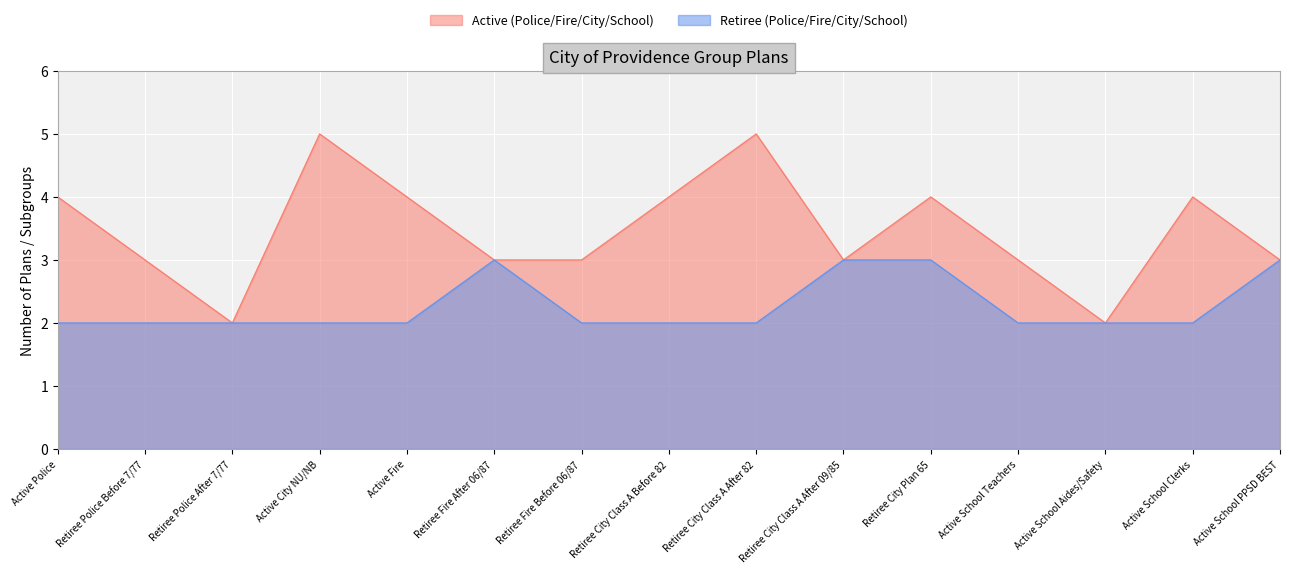

True or false: Retiree (Police/Fire/City/School) and Active (Police/Fire/City/School) cross at least once.

False